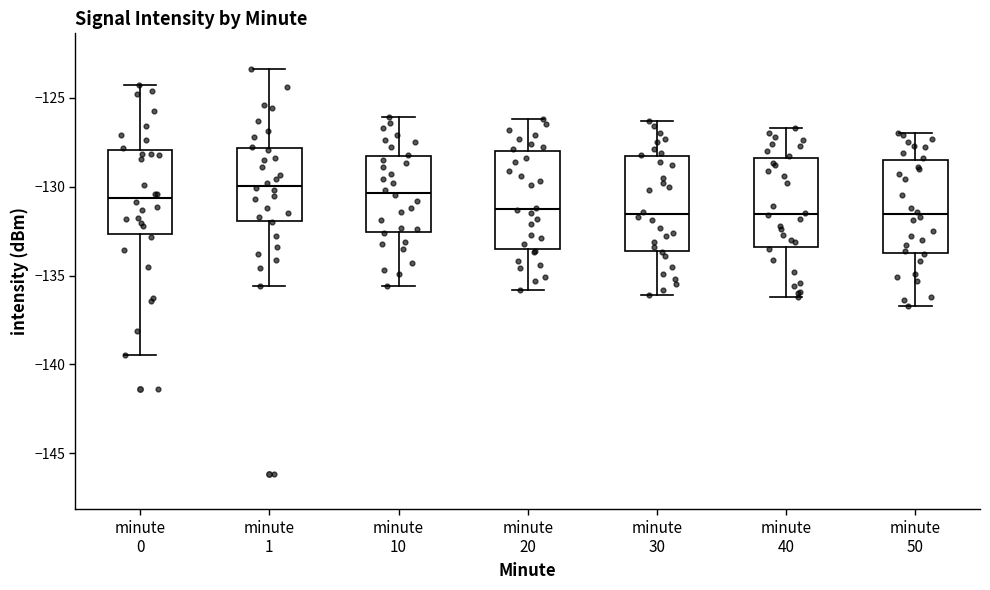

Reading left to right, read every box against the y-axis: the position of its median line, the range the box covers, and the ends of its whiskers. The values are not printed on the chart, so give them approximately, as read against the axis.

minute 0: median -130.5, box -132.5 to -128.0, whiskers -139.5 to -124.5
minute 1: median -130.0, box -132.0 to -128.0, whiskers -135.5 to -123.5
minute 10: median -130.5, box -132.5 to -128.5, whiskers -135.5 to -126.0
minute 20: median -131.0, box -133.5 to -128.0, whiskers -136.0 to -126.0
minute 30: median -131.5, box -133.5 to -128.5, whiskers -136.0 to -126.5
minute 40: median -131.5, box -133.5 to -128.5, whiskers -136.0 to -126.5
minute 50: median -131.5, box -133.5 to -128.5, whiskers -136.5 to -127.0